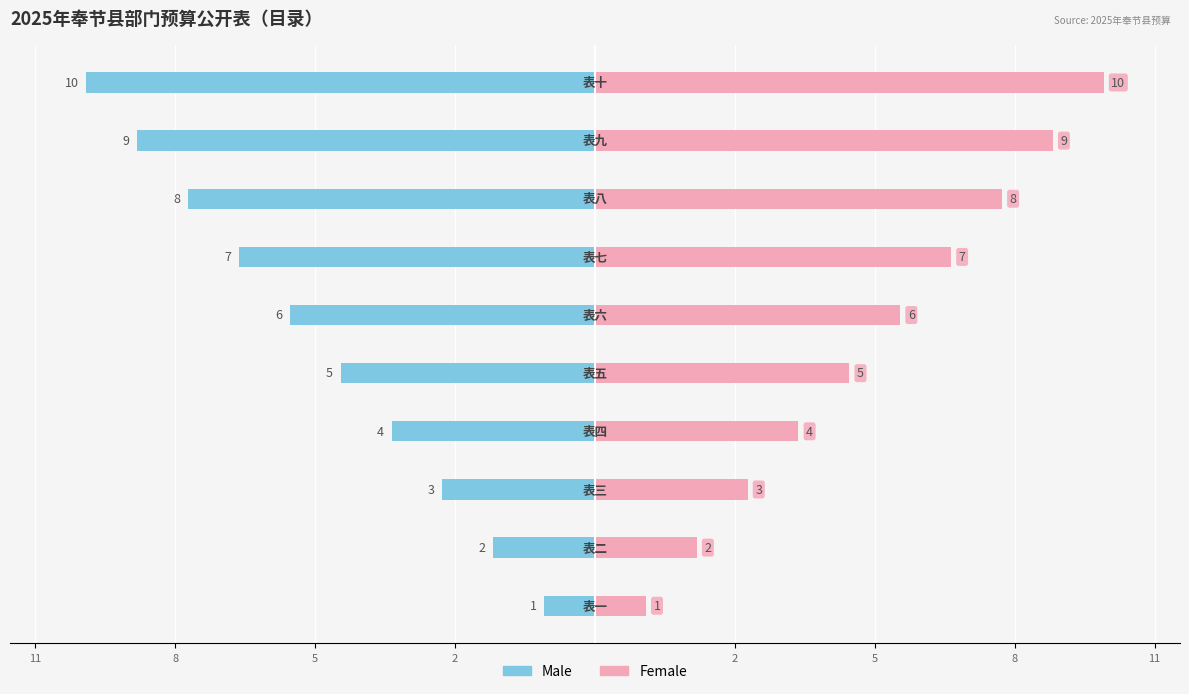

What is the spread (max minus min) of values at 11?

8